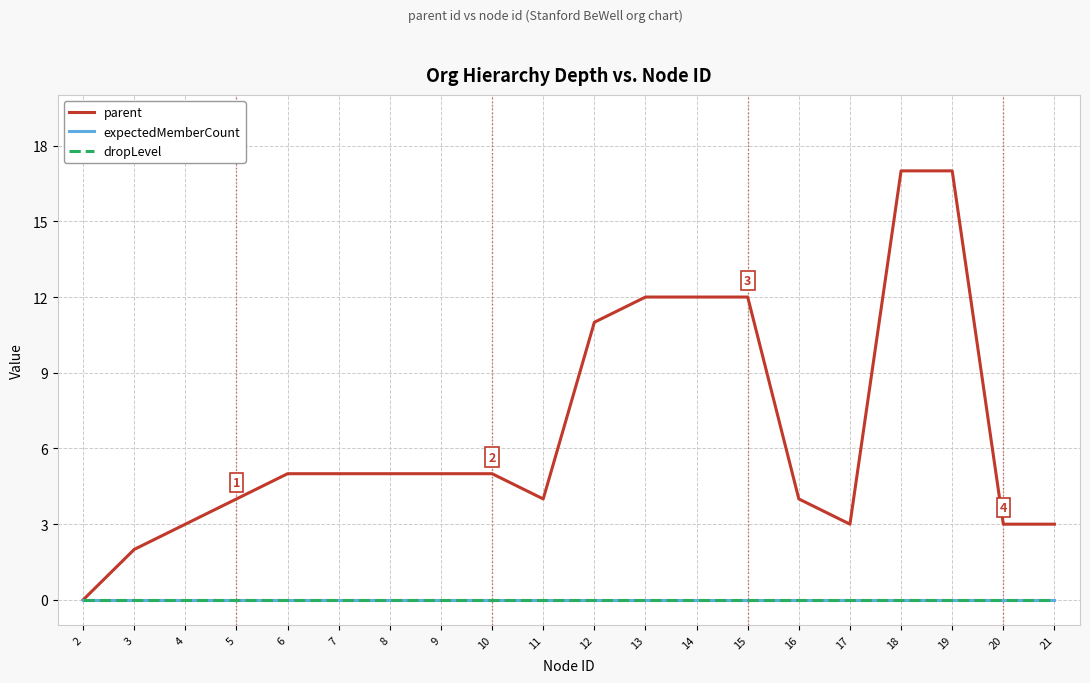

Between 6 and 13, which series saw the biggest shift?

parent